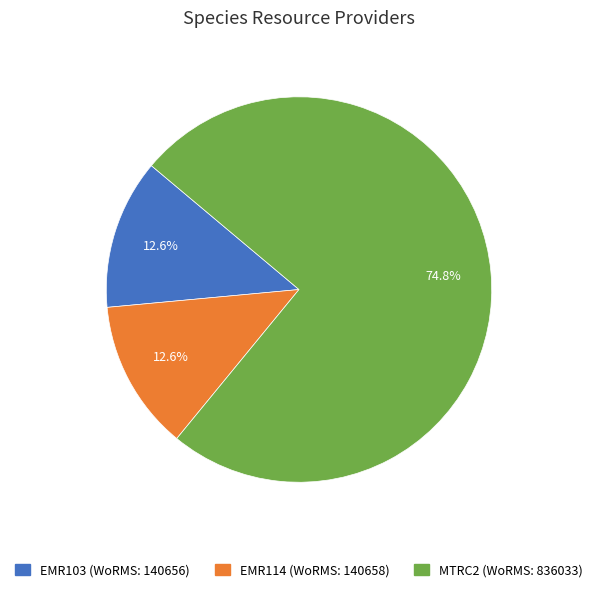

What is the majority slice?

MTRC2